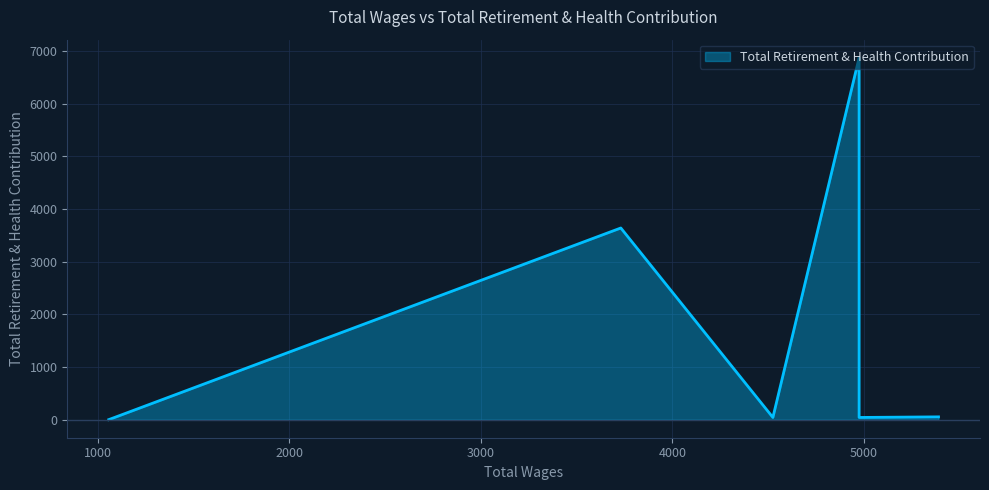

How many values are below 52?

3